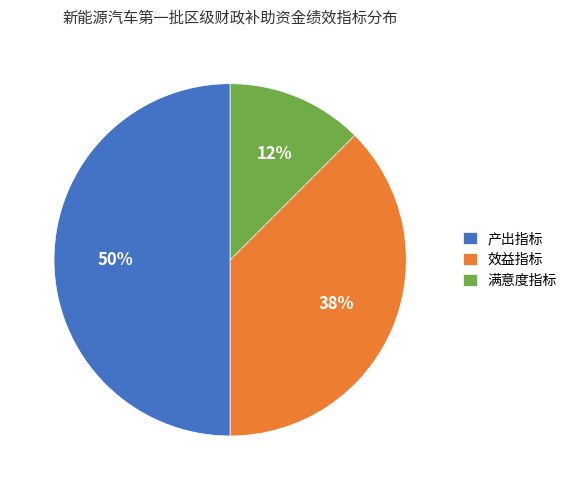

Count the number of slices in the pie.

3